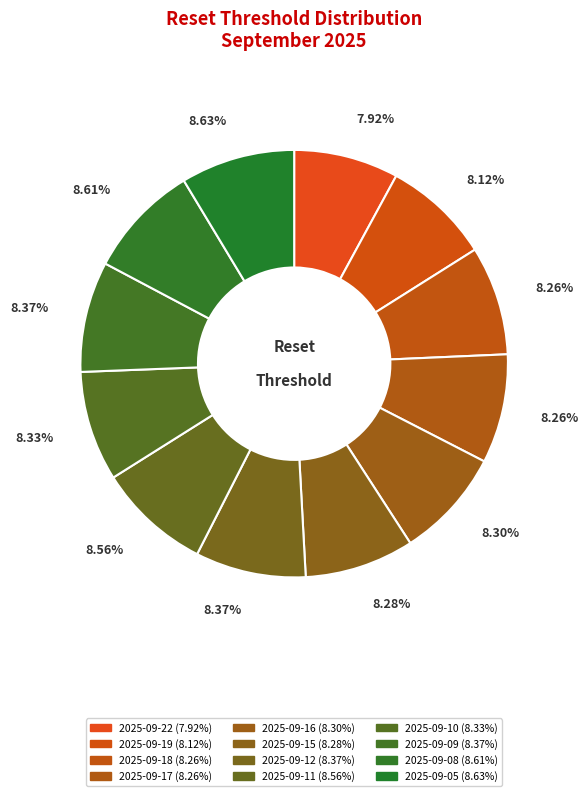

Rank the categories by value from highest to lowest.

2025-09-05, 2025-09-08, 2025-09-11, 2025-09-09, 2025-09-12, 2025-09-10, 2025-09-16, 2025-09-15, 2025-09-17, 2025-09-18, 2025-09-19, 2025-09-22